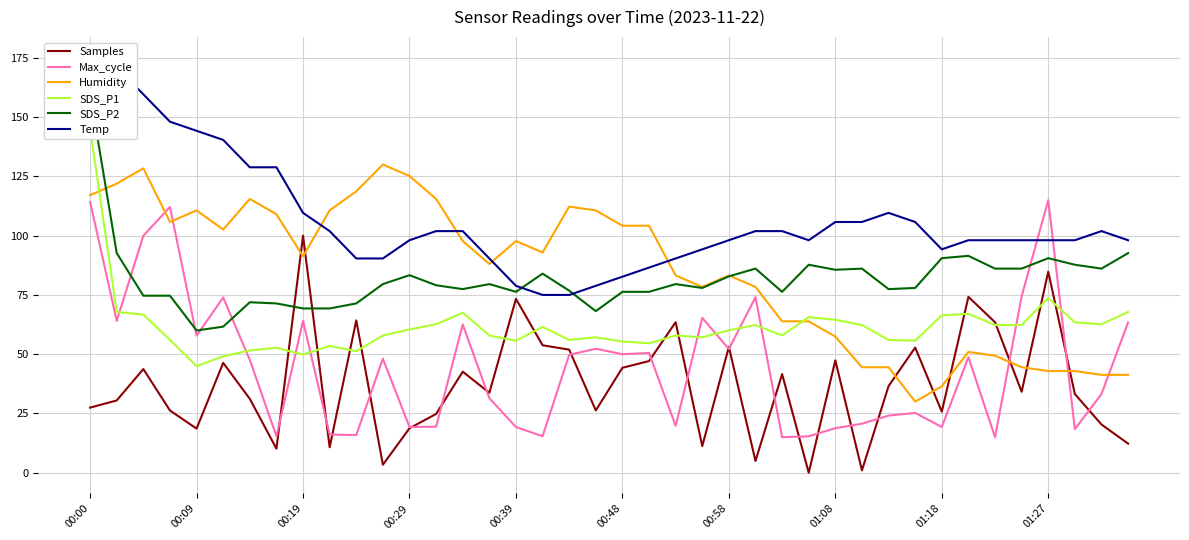

In SDS_P2, how many points are higher than both neighbors (excluding endpoints)?

10